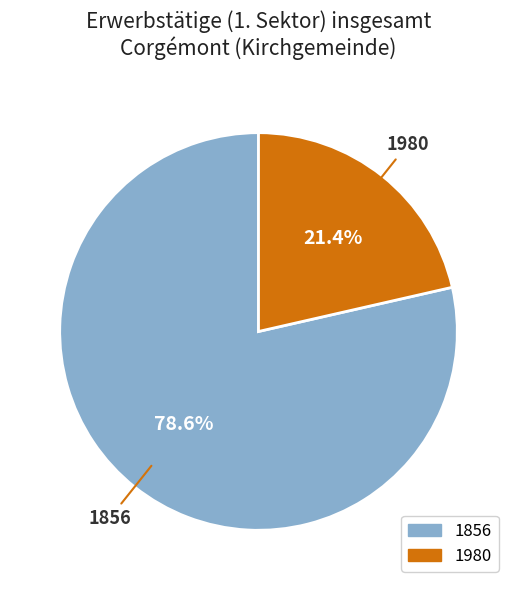

What percentage is the 1856 slice, to the nearest percent?

79%